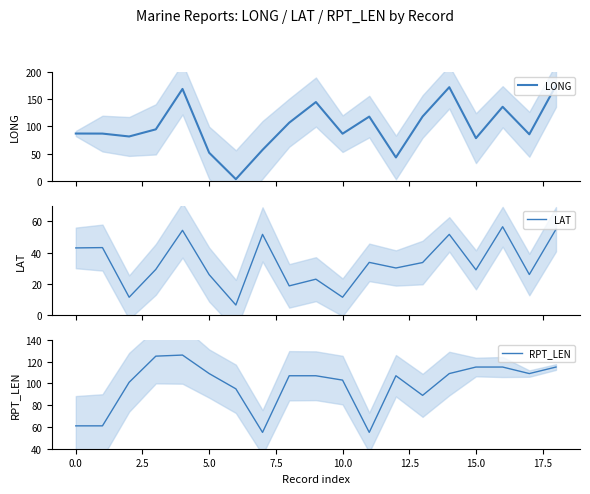

The value of RPT_LEN at 5.0 is 71. True or false?

False